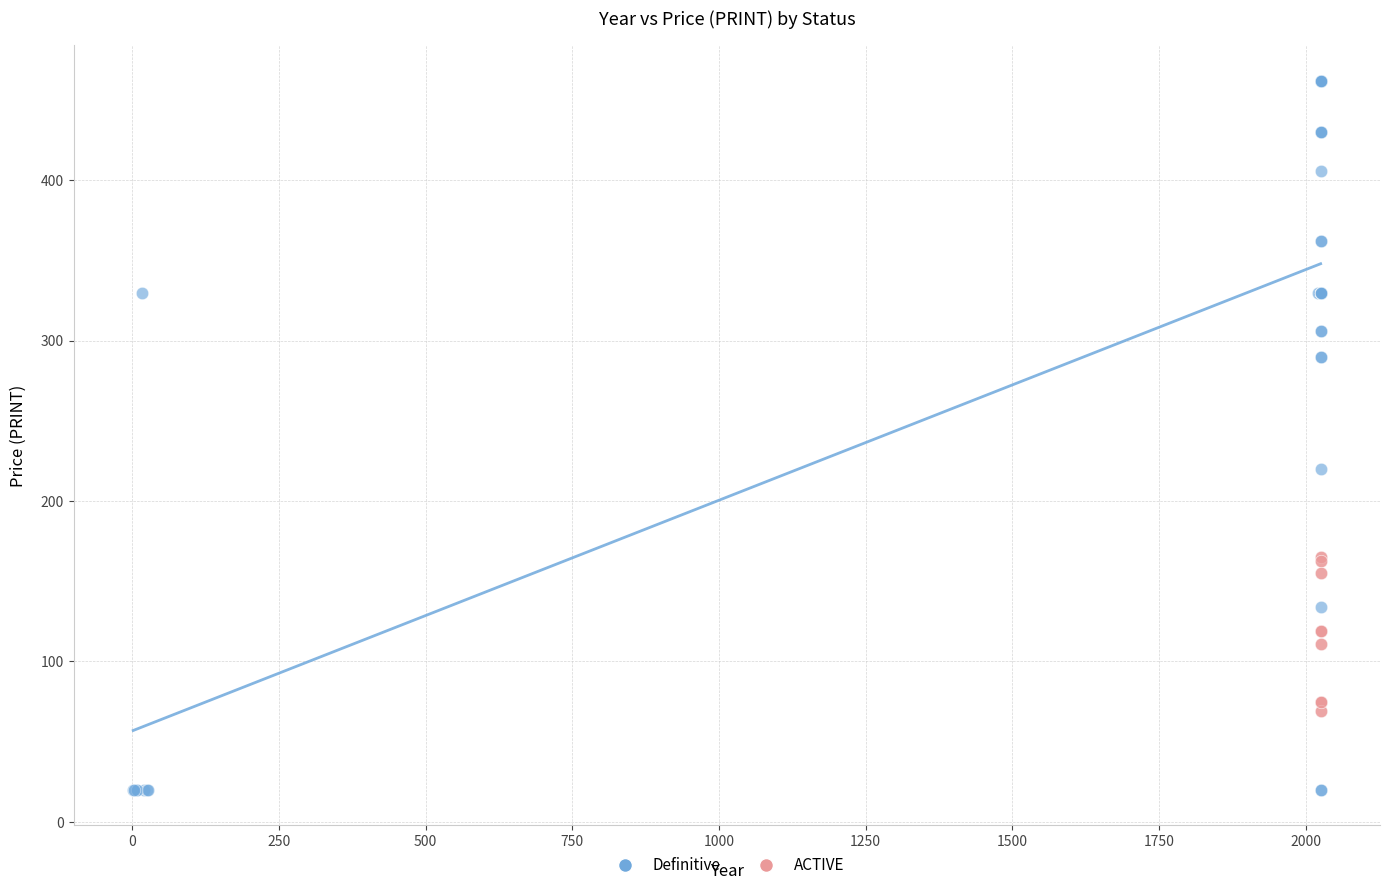

Which series has the widest spread of Y values?

Definitive